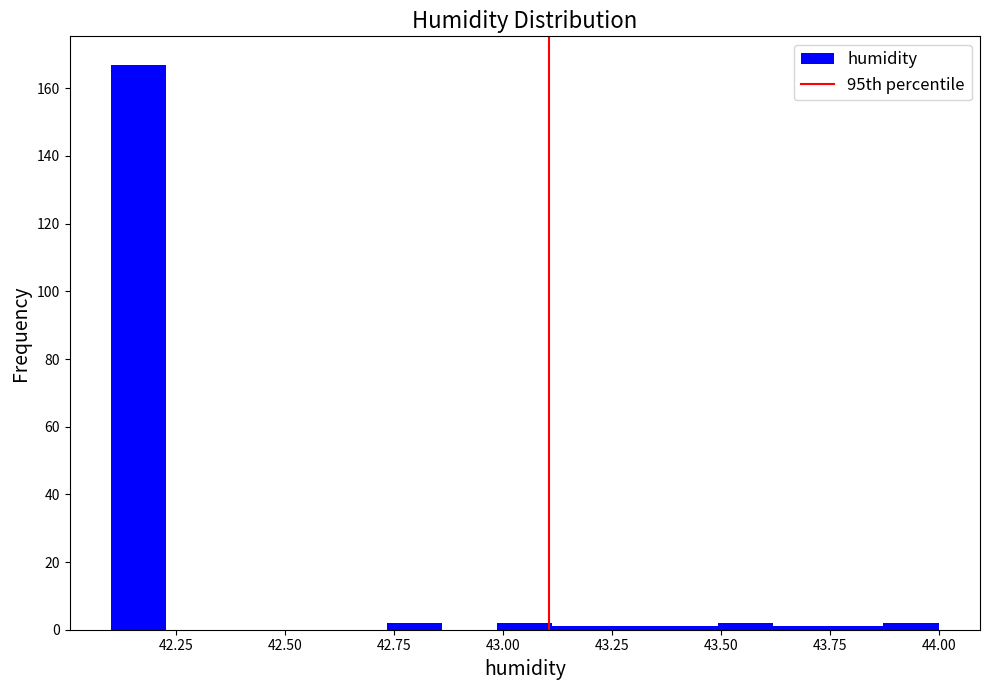

Read against the x-axis, roughly where is the centre of the tallest bar?

42.15